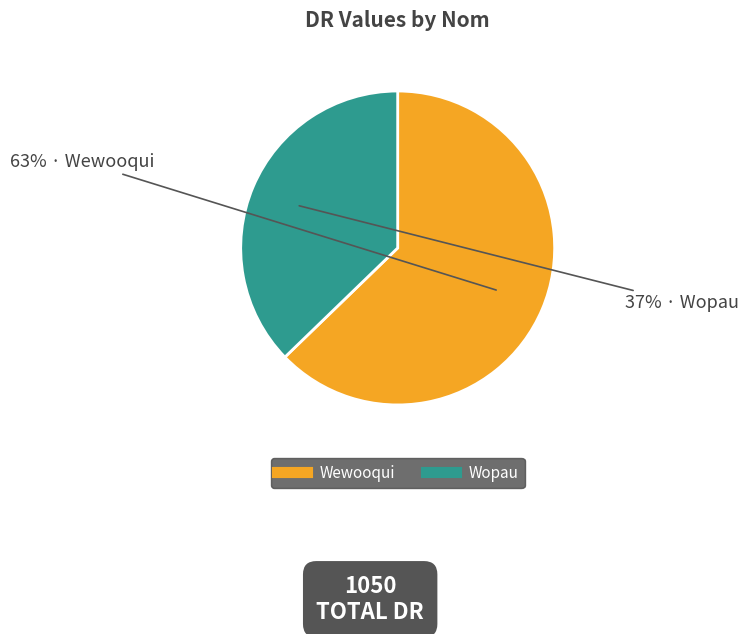

What is the largest slice in the pie chart?

Wewooqui